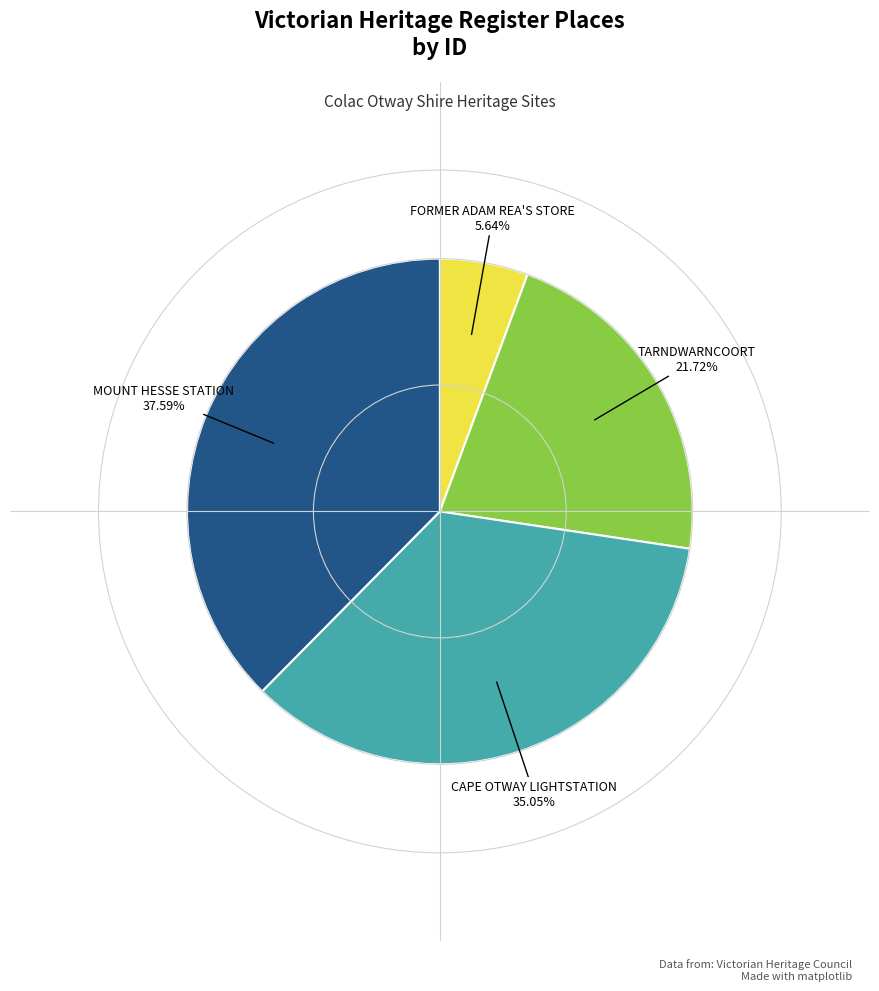

To the nearest percent, what is the average slice percentage?

25%